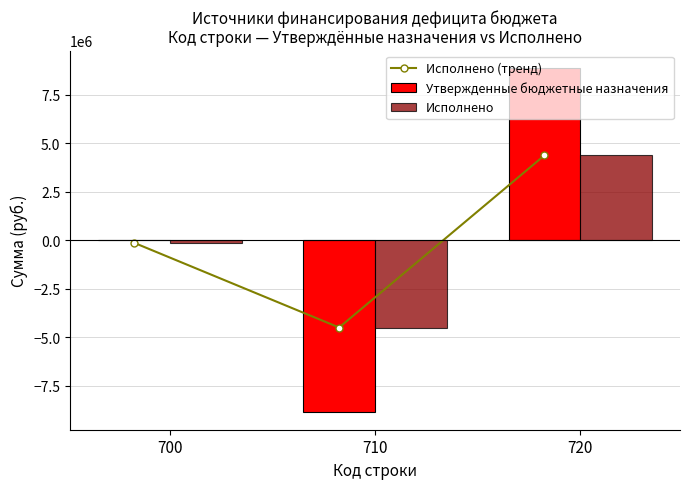

True or false: Утвержденные бюджетные назначения has a value of 8878126.4 at 720.

True